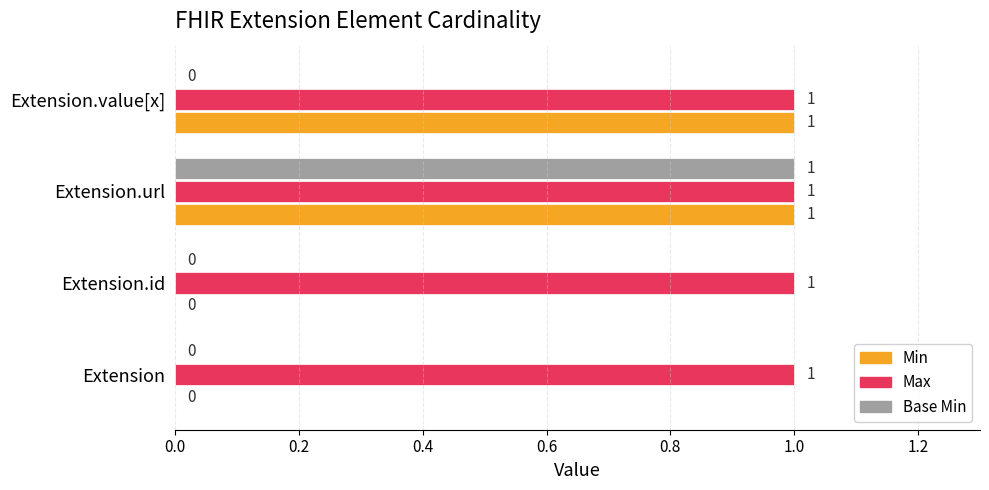

How many distinct data groups are displayed?

3